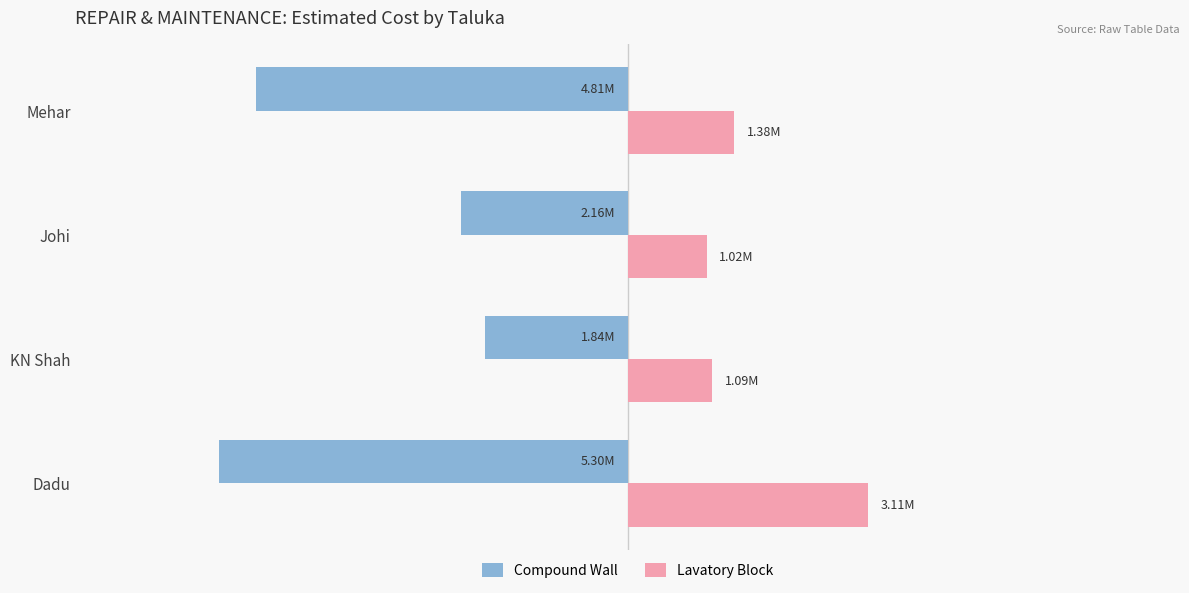

What are all the series names shown in the legend?

Compound Wall, Lavatory Block